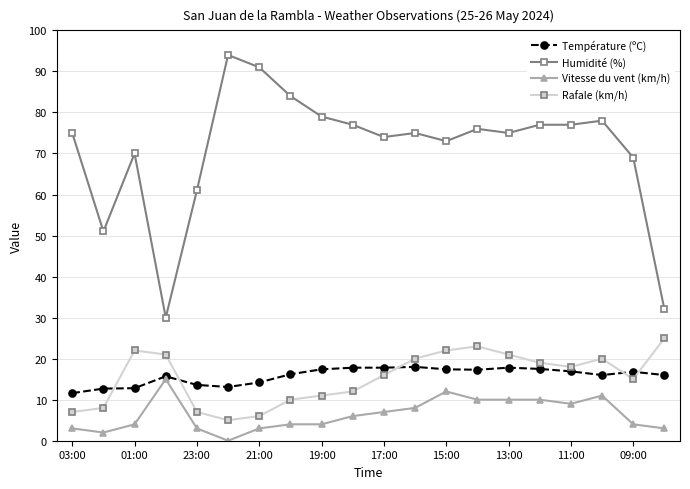

List the series in order of their peak value, lowest first.

Vitesse du vent (km/h), Température (ºC), Rafale (km/h), Humidité (%)